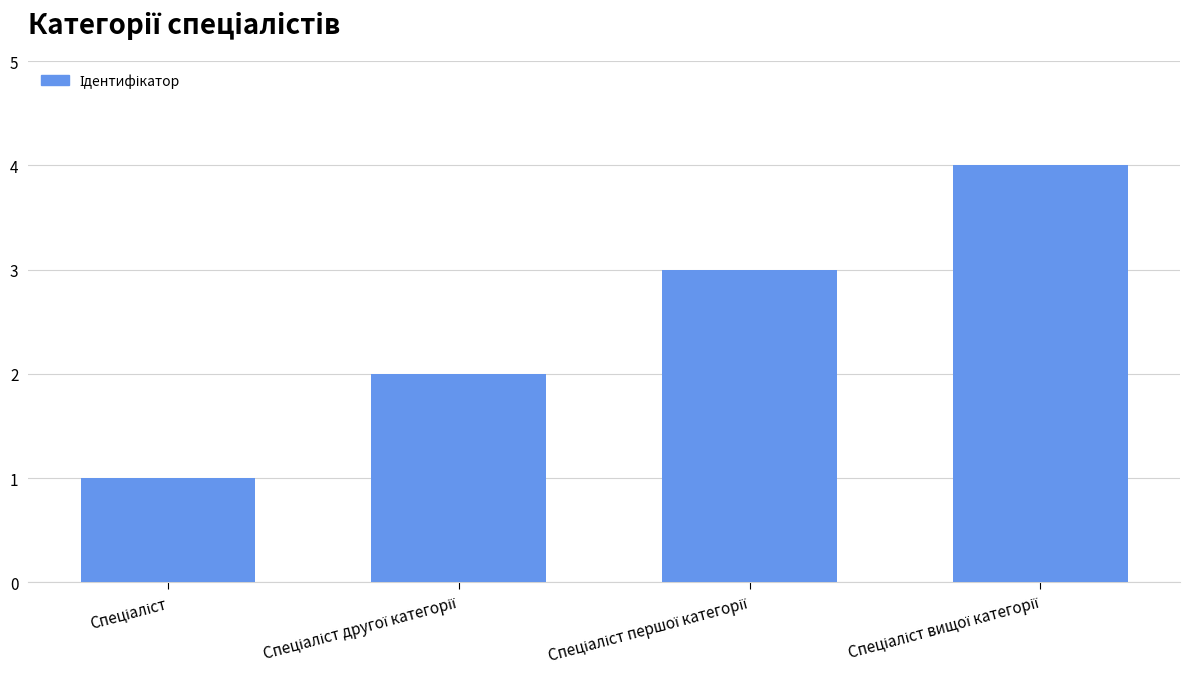

What is the sum of all values?

10